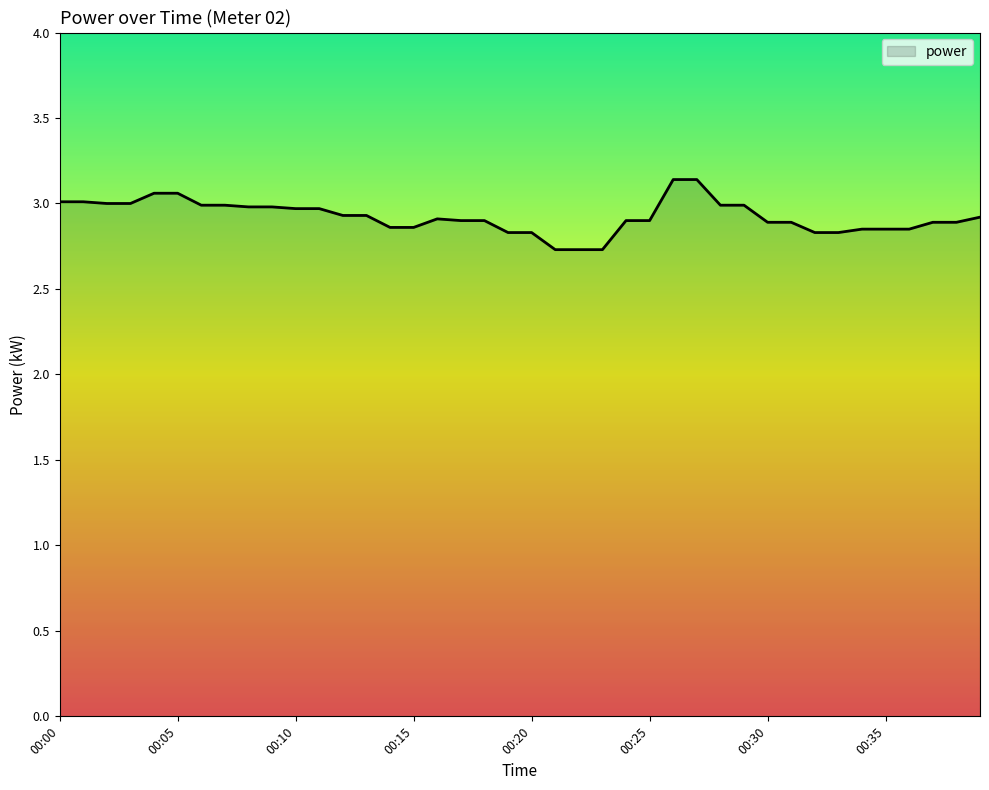

What is the minimum value shown in the chart?

2.7